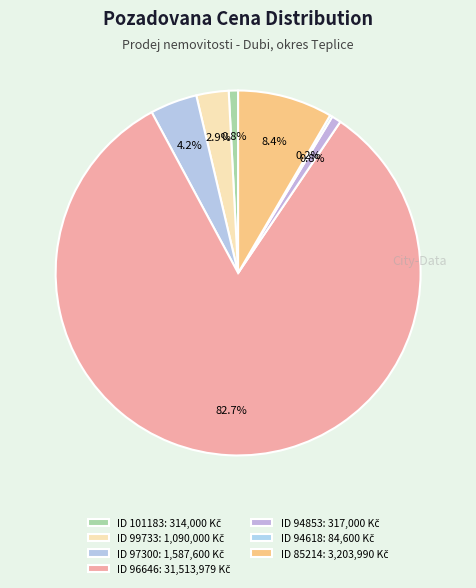

How many slices are in this pie chart?

7